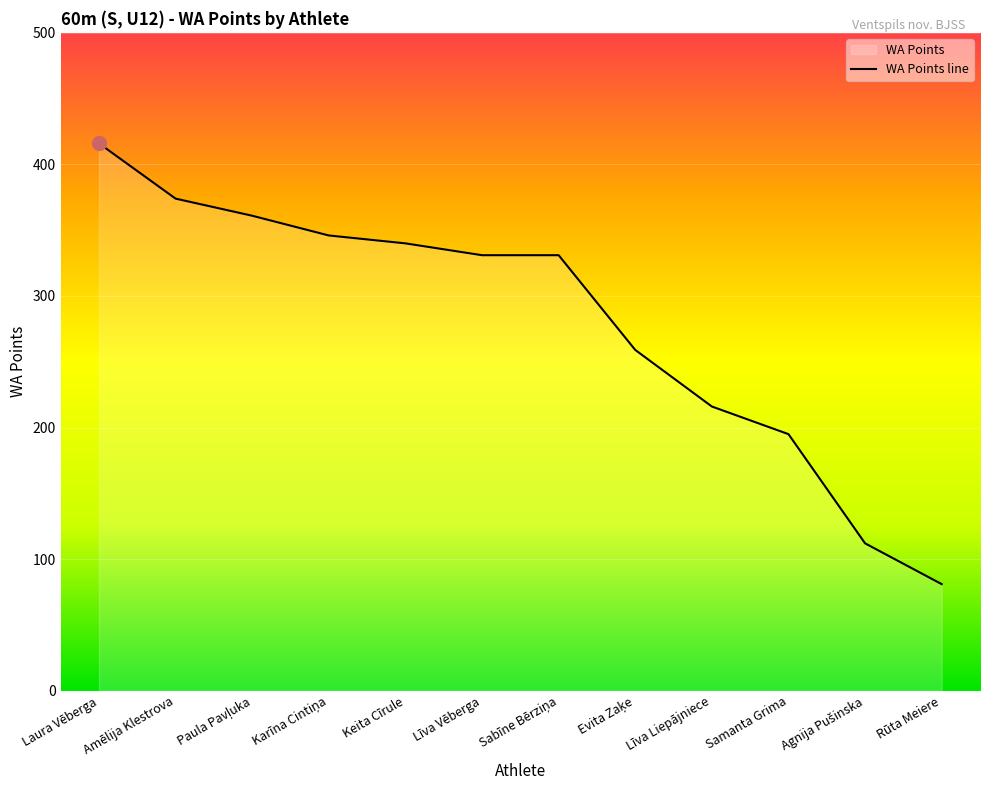

How many values are below 331?

5